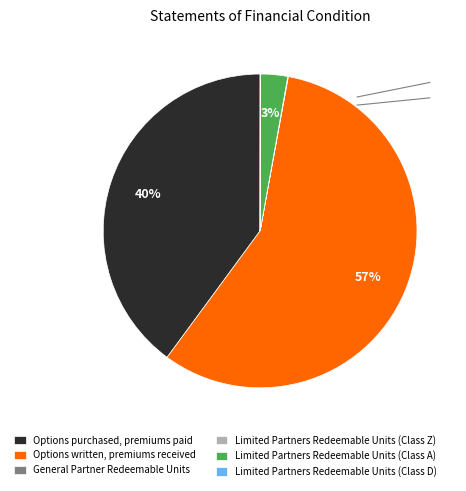

To the nearest percent, what is the difference between the largest and smallest slice percentages?

57%